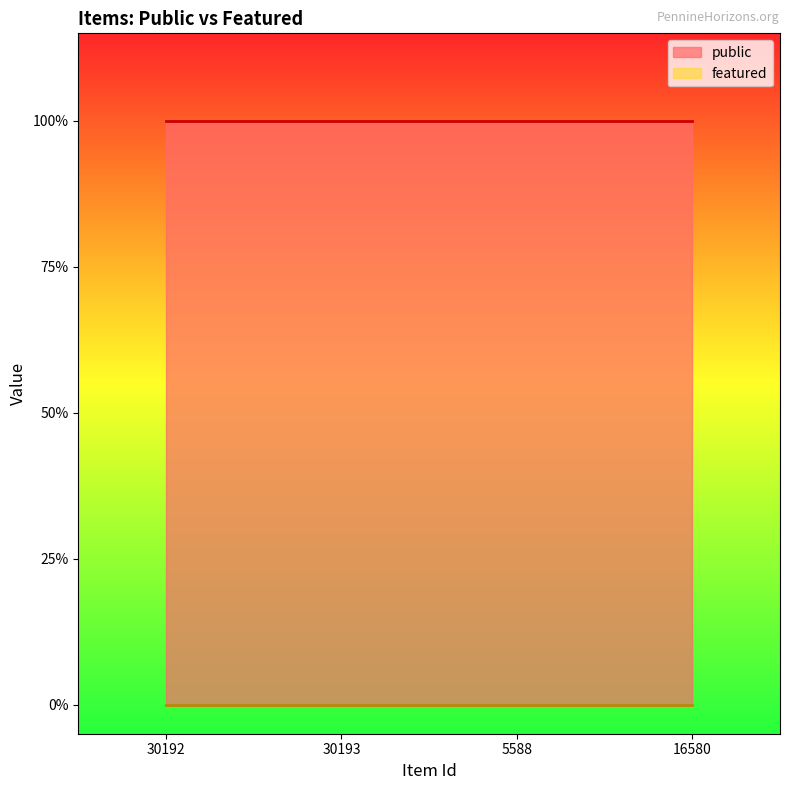

How many lines are shown in the chart?

2